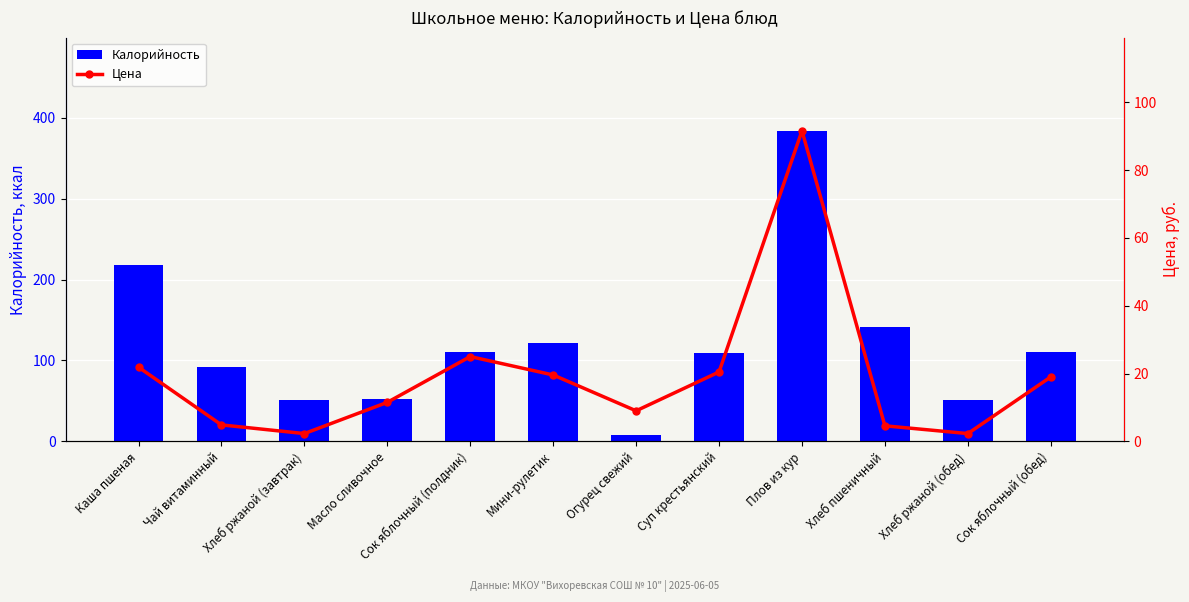

The Калорийность series shows 110.0 at Сок яблочный (обед). True or false?

True